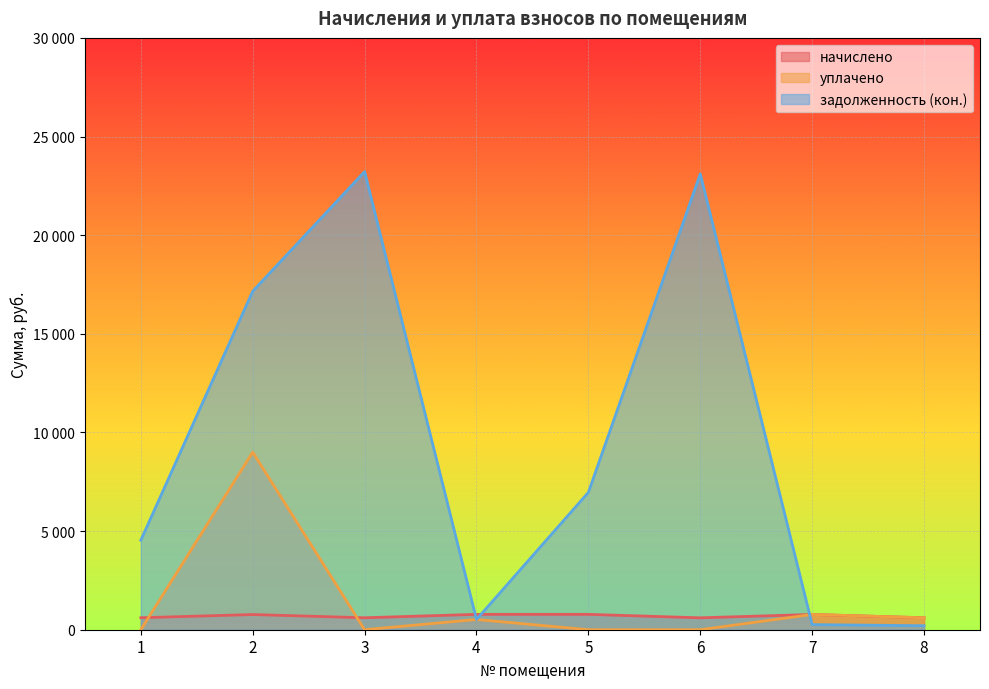

At which category does уплачено reach its first local valley?

3